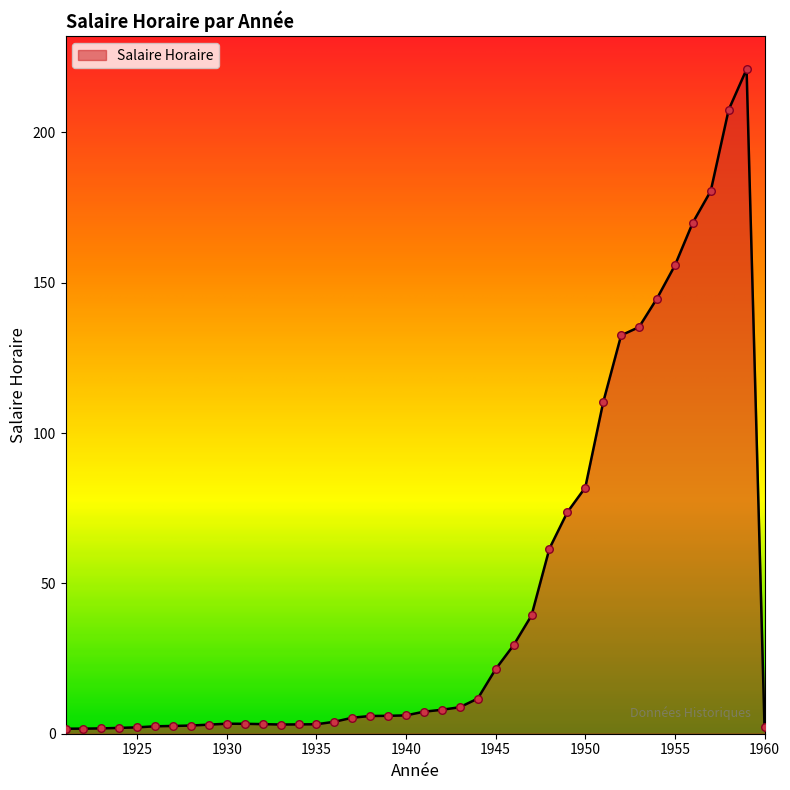

What is the greatest value displayed?

221.0